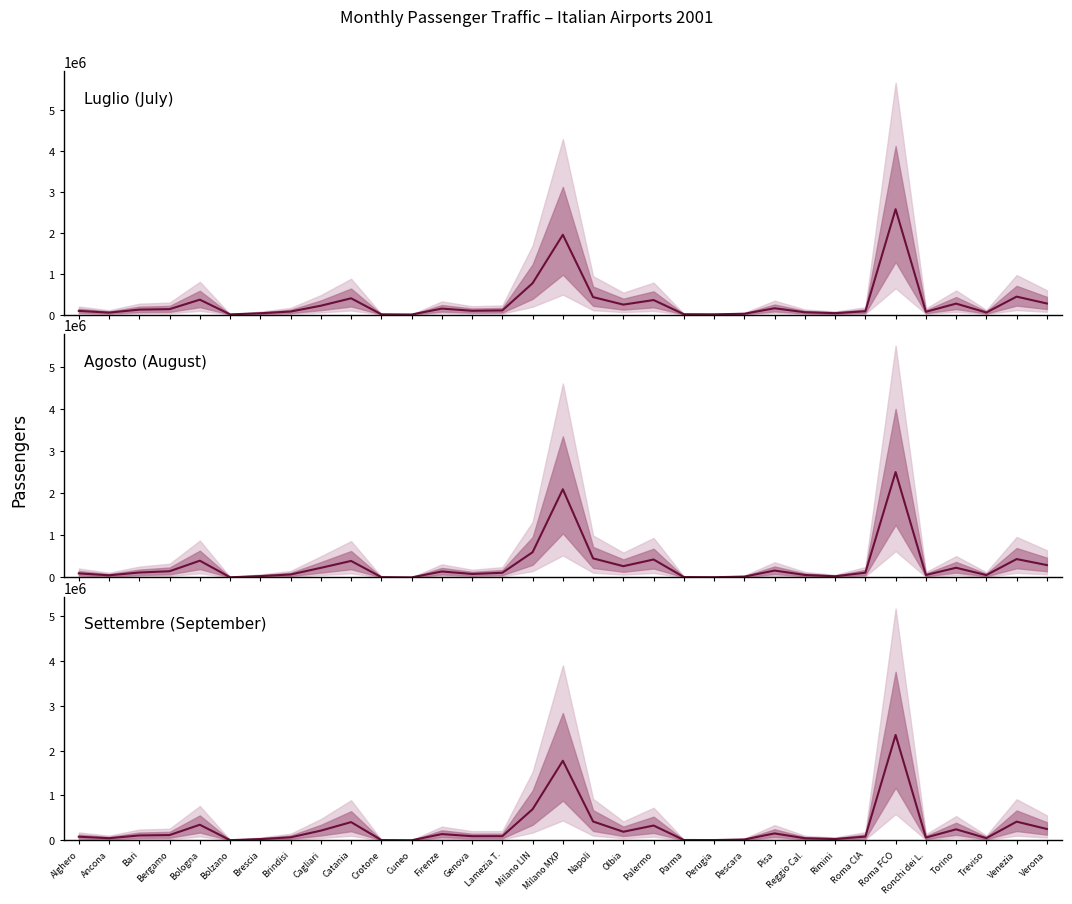

At which category does Settembre (September) reach its first local peak?

Bologna